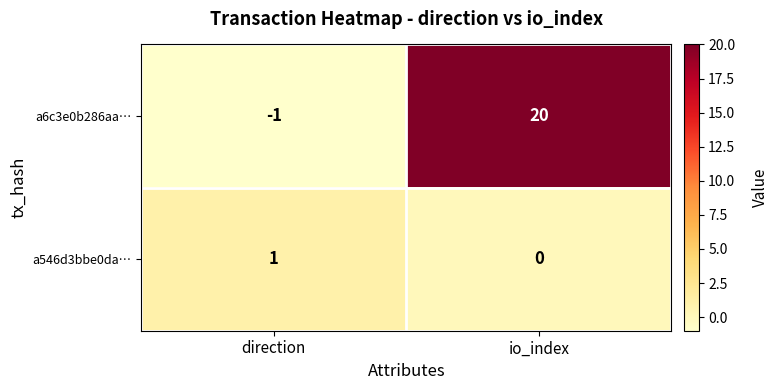

Which category has the highest value across all series?

io_index